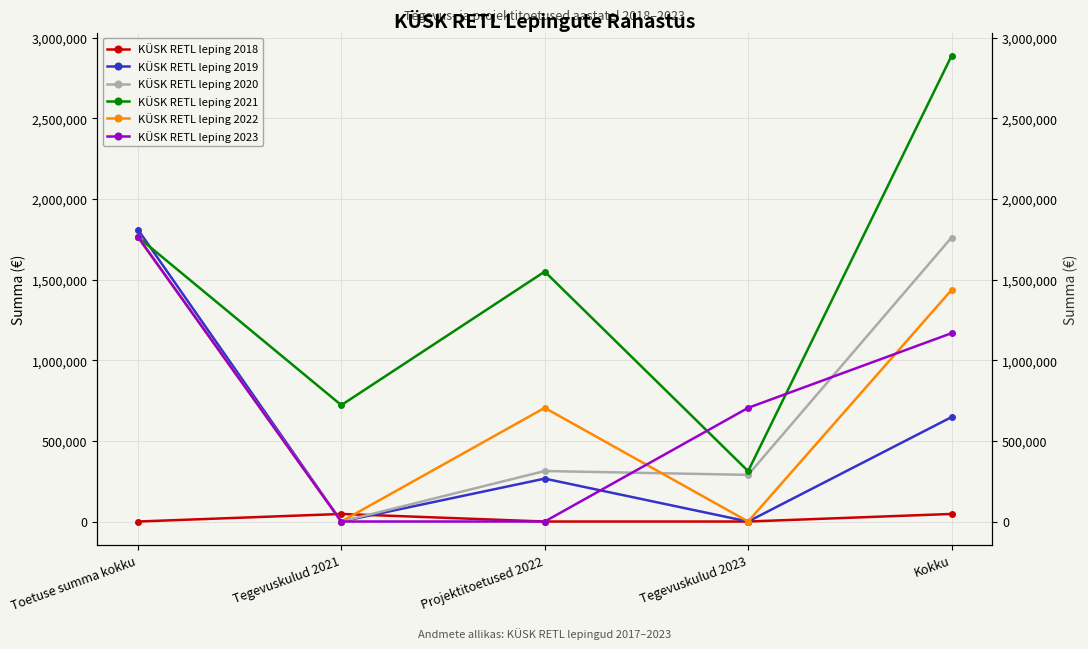

At which category is the sum across all series the highest?

Toetuse summa kokku